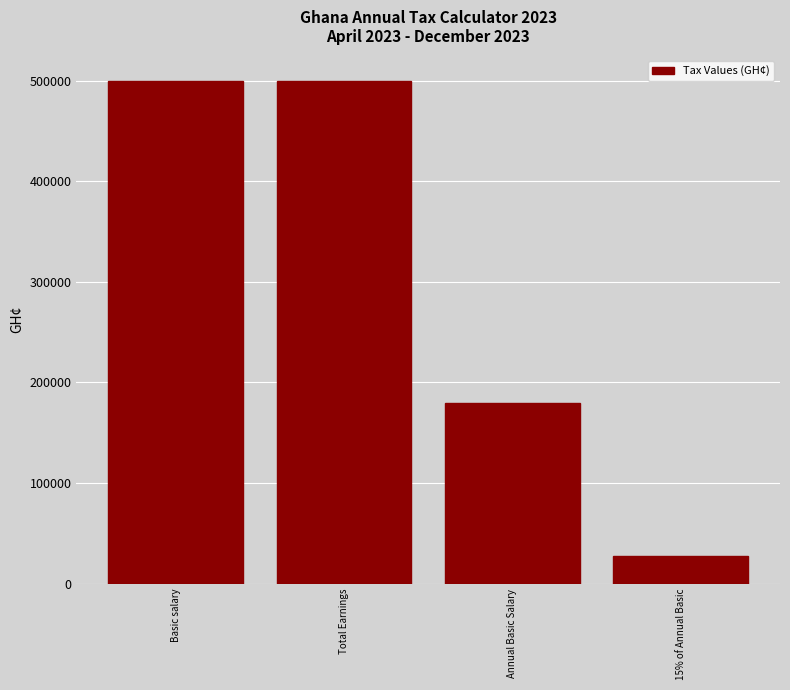

Reading right to left, transcribe all the data shown in this chart.

15% of Annual Basic=27000	Annual Basic Salary=180000	Total Earnings=500000	Basic salary=500000